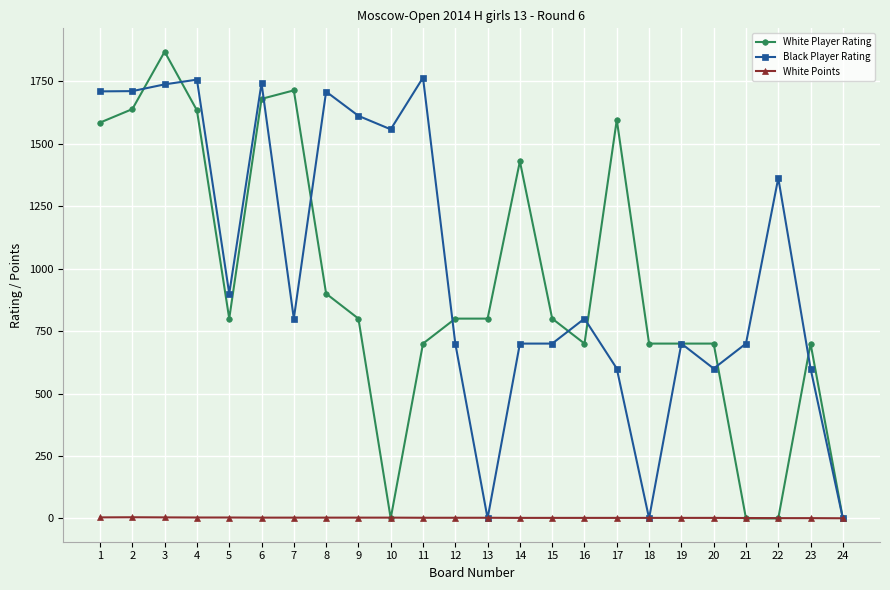

What is the maximum value shown in the chart?

1869.0